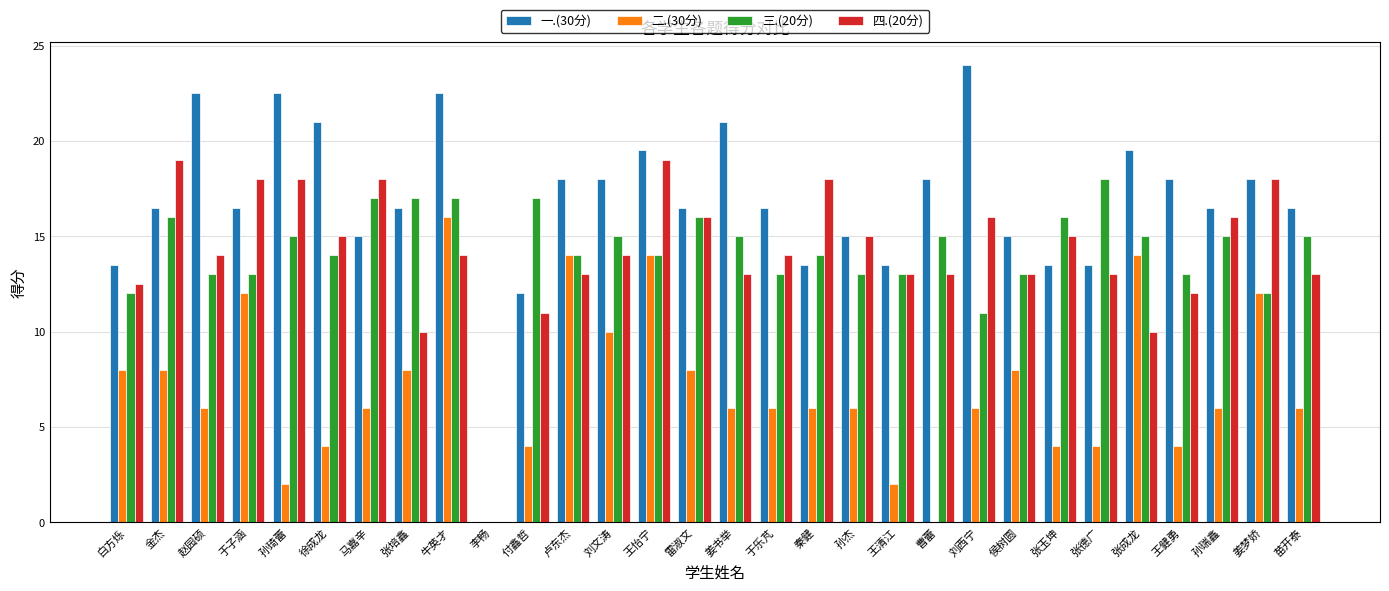

What is the difference between the 一.(30分) values at 赵园硕 and 刘文涛?

4.5